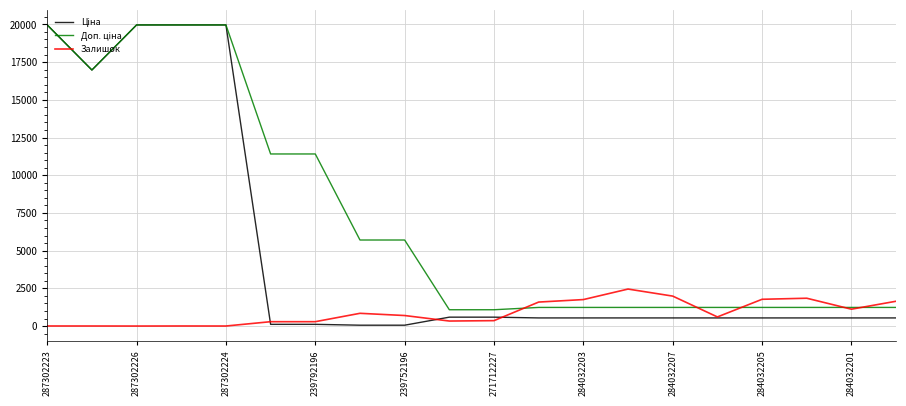

What is the greatest value displayed?

19964.2